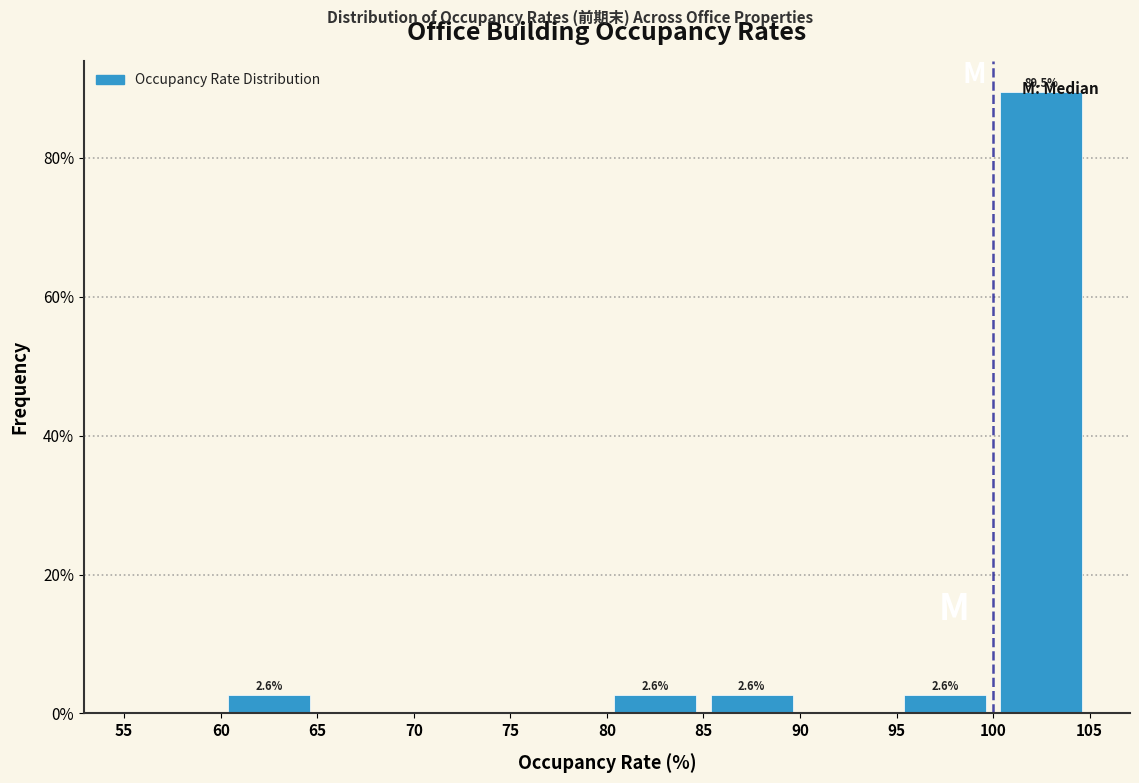

Which range on the x-axis has the tallest bar?

100 to 105